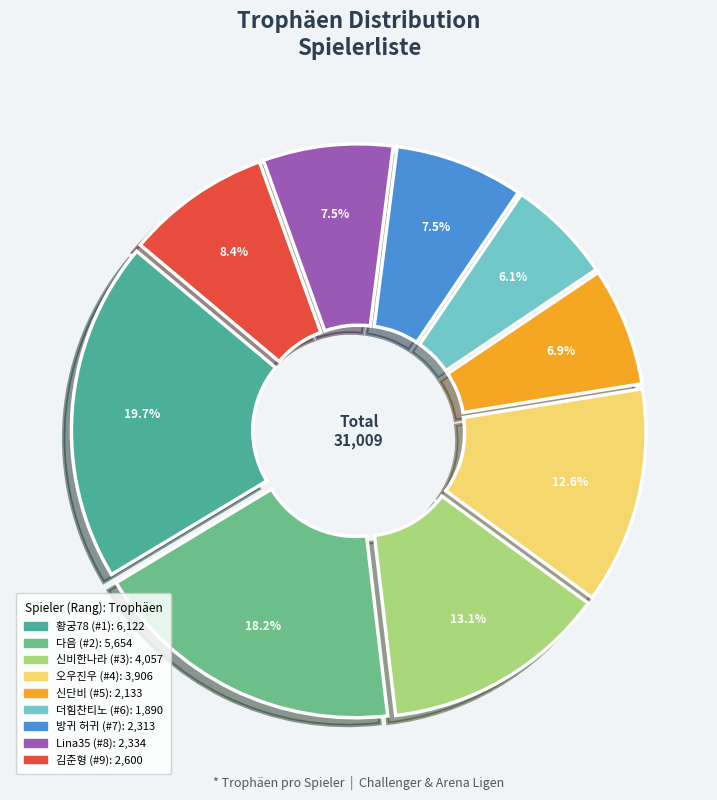

Which category has the biggest portion of the pie?

황궁78 (#1)